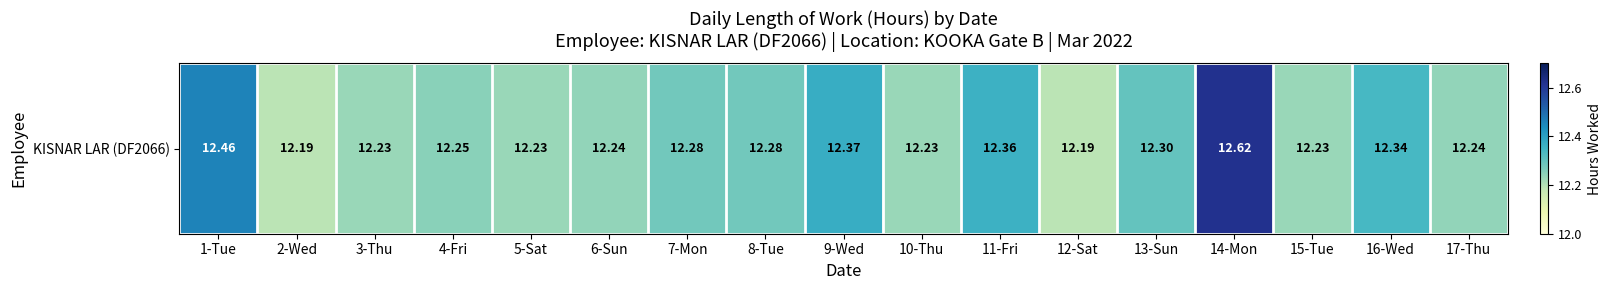

Reading right to left, list all the values displayed in this chart.

12.2	12.3	12.2	12.6	12.3	12.2	12.4	12.2	12.4	12.3	12.3	12.2	12.2	12.2	12.2	12.2	12.5